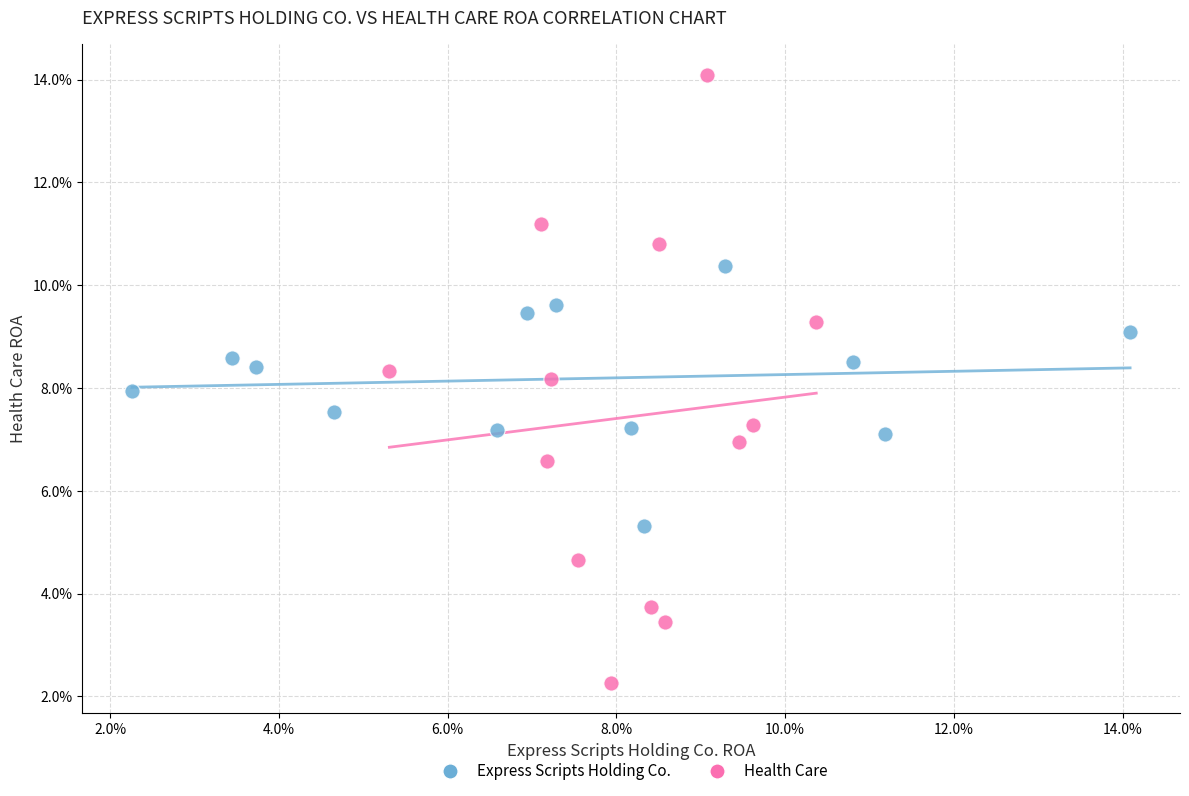

What are all the series names shown in the legend?

Express Scripts Holding Co., Health Care